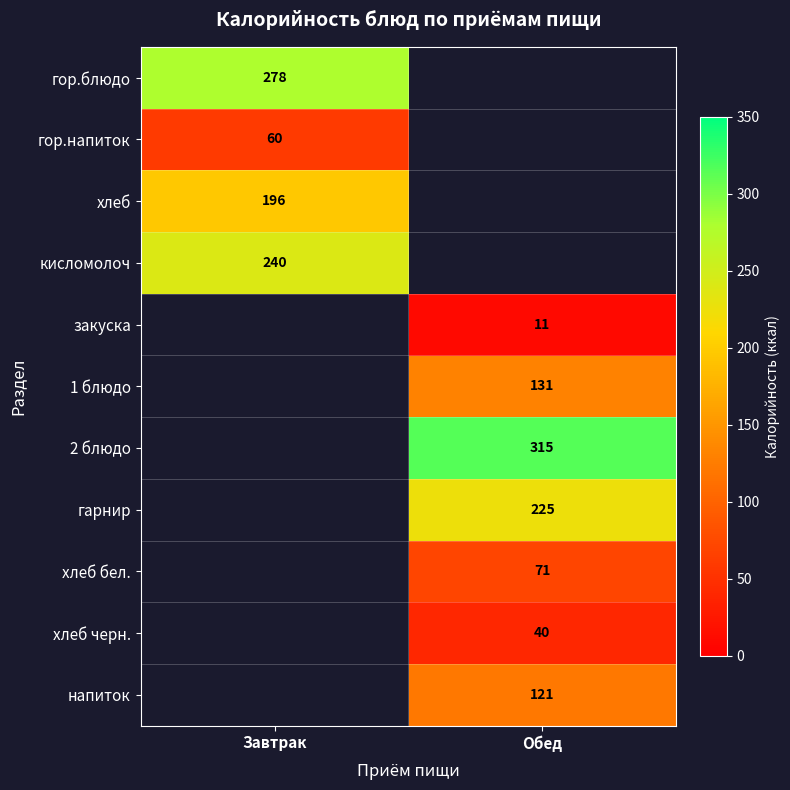

True or false: гор.напиток has a value of 60 at Завтрак.

True